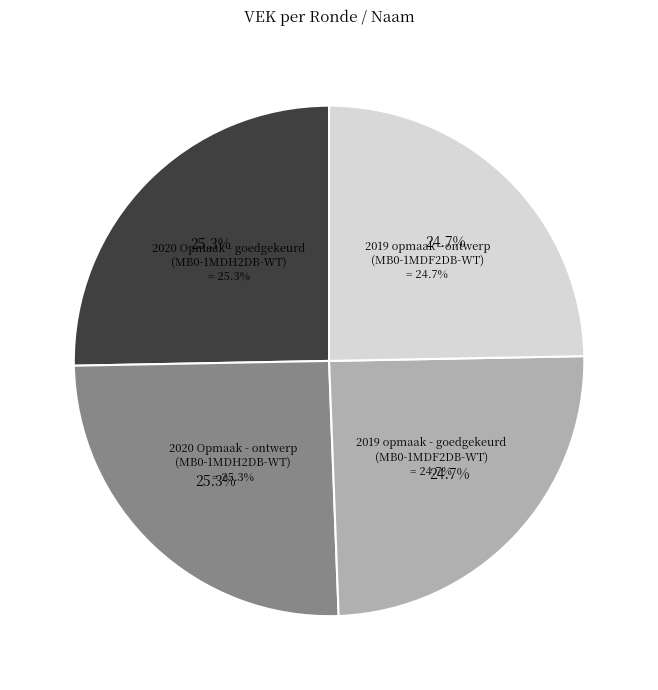

What is the total percentage of 2020 Opmaak - goedgekeurd
(MB0-1MDH2DB-WT) and 2020 Opmaak - ontwerp
(MB0-1MDH2DB-WT)?

50.6%